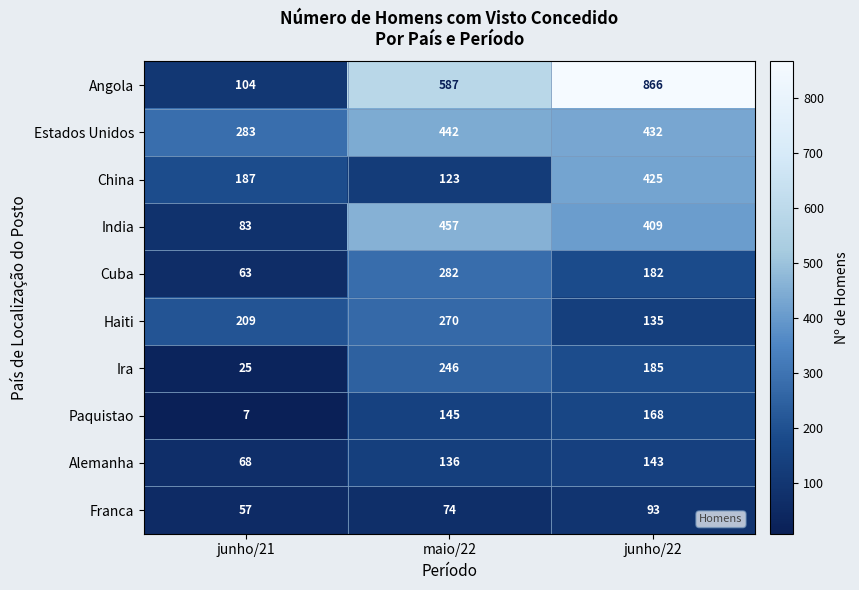

How many series are shown in this chart?

10